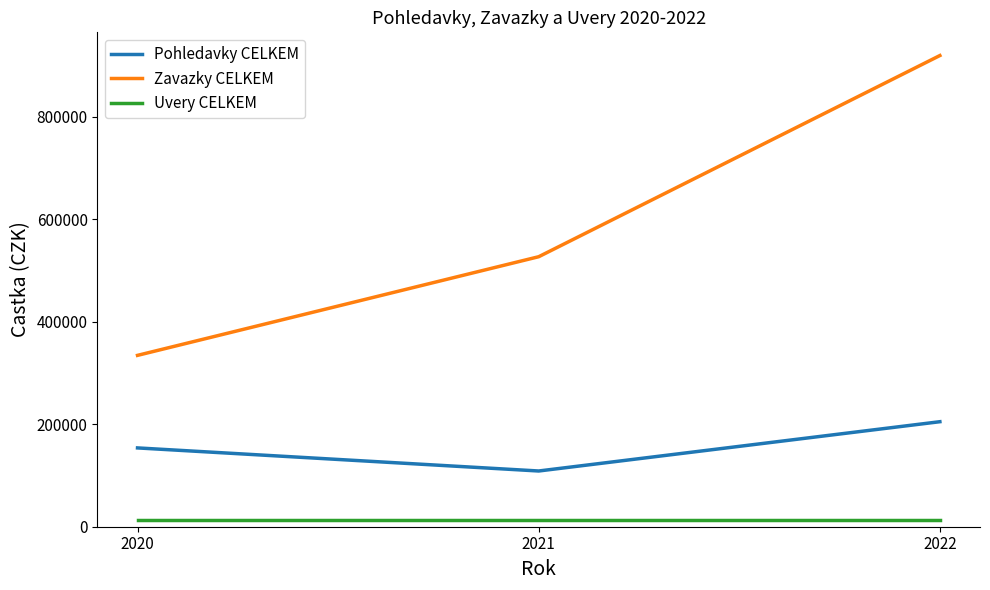

List the series in order of their peak value, lowest first.

Uvery CELKEM, Pohledavky CELKEM, Zavazky CELKEM